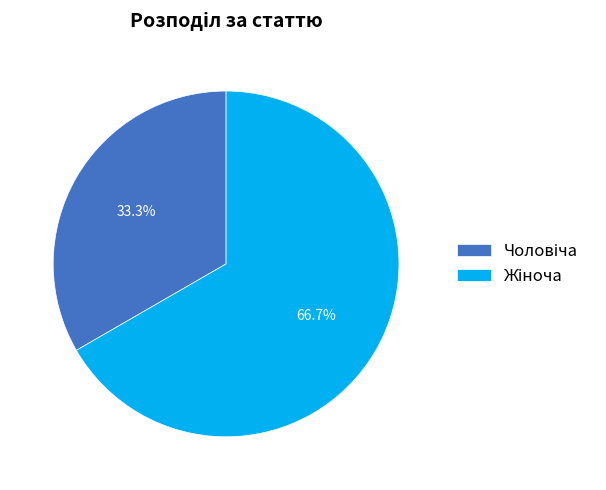

Count the number of slices in the pie.

2